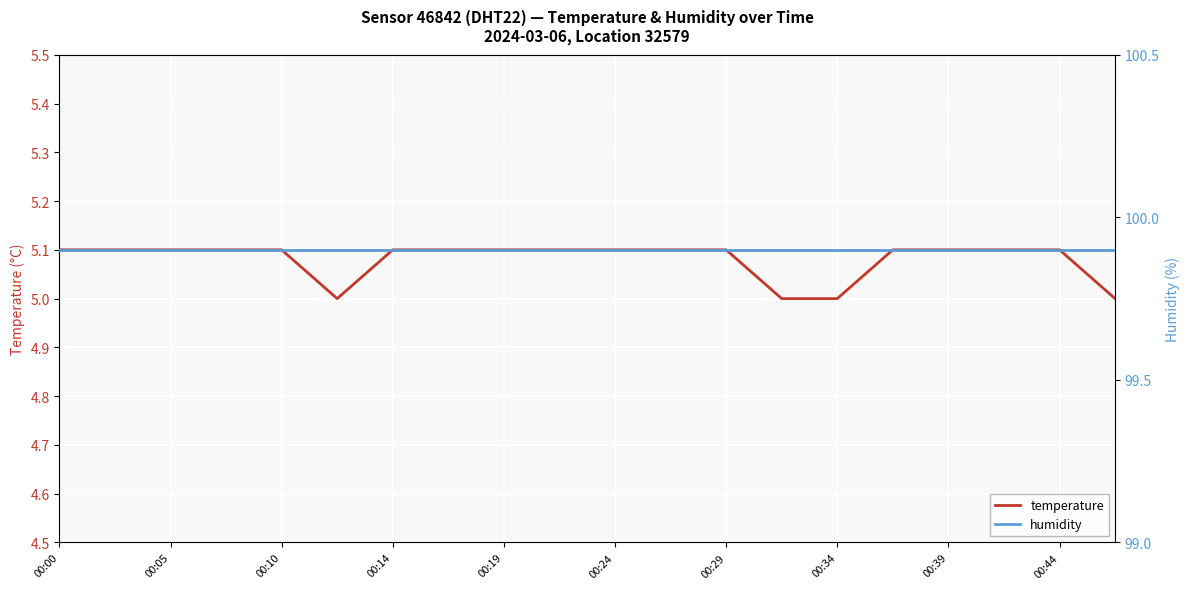

What is the maximum value shown in the chart?

99.9